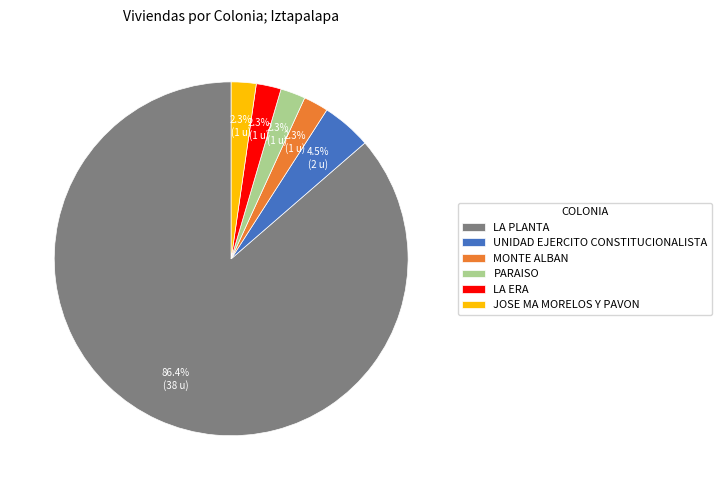

To the nearest percent, what portion does MONTE ALBAN represent?

2%